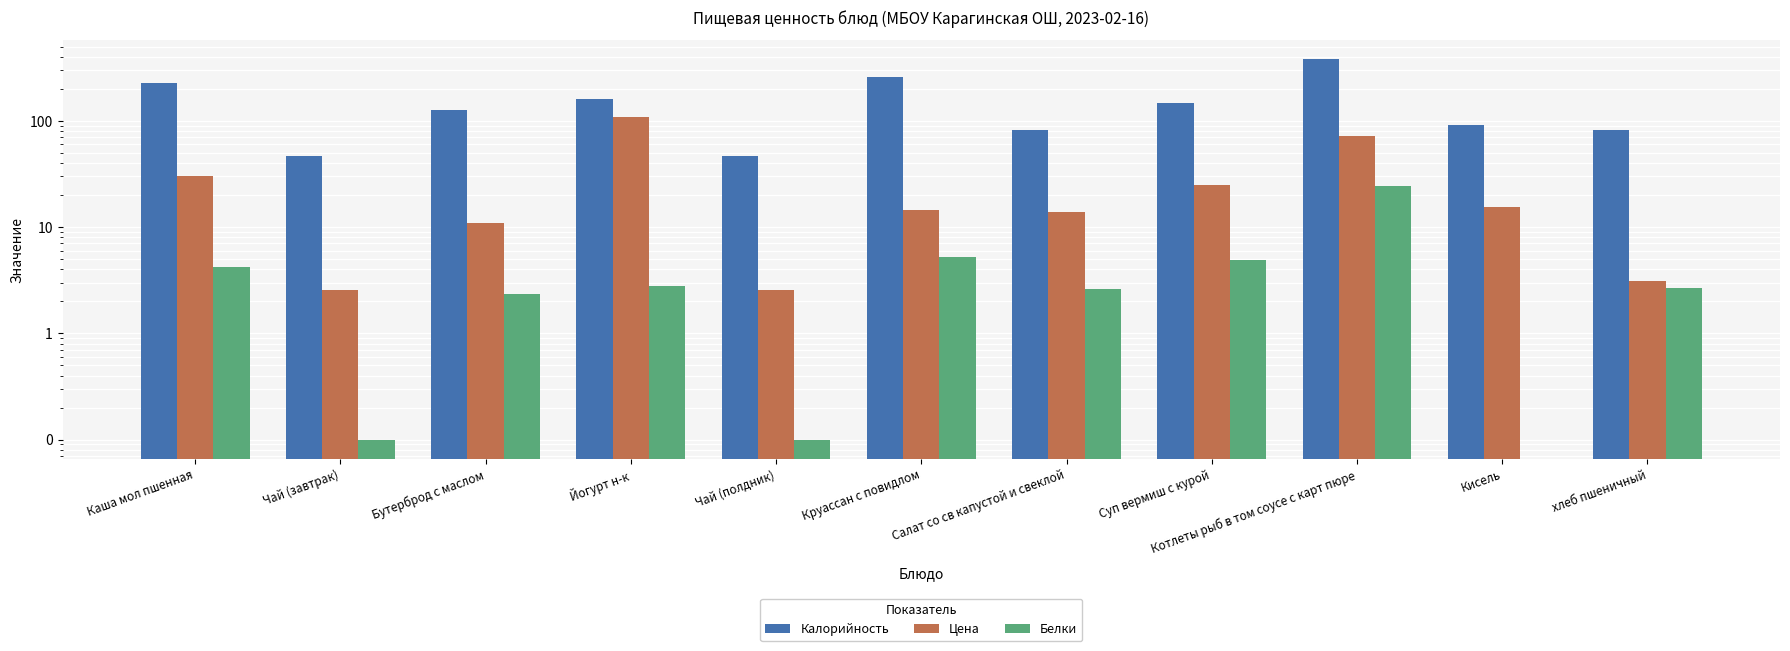

What are all the series names shown in the legend?

Калорийность, Цена, Белки